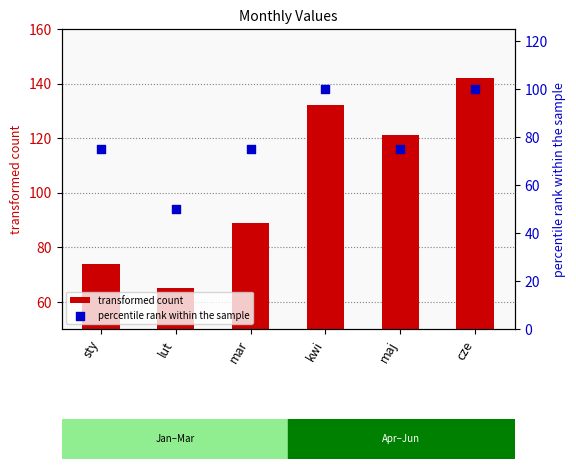

Which series has the largest total across all categories?

transformed count